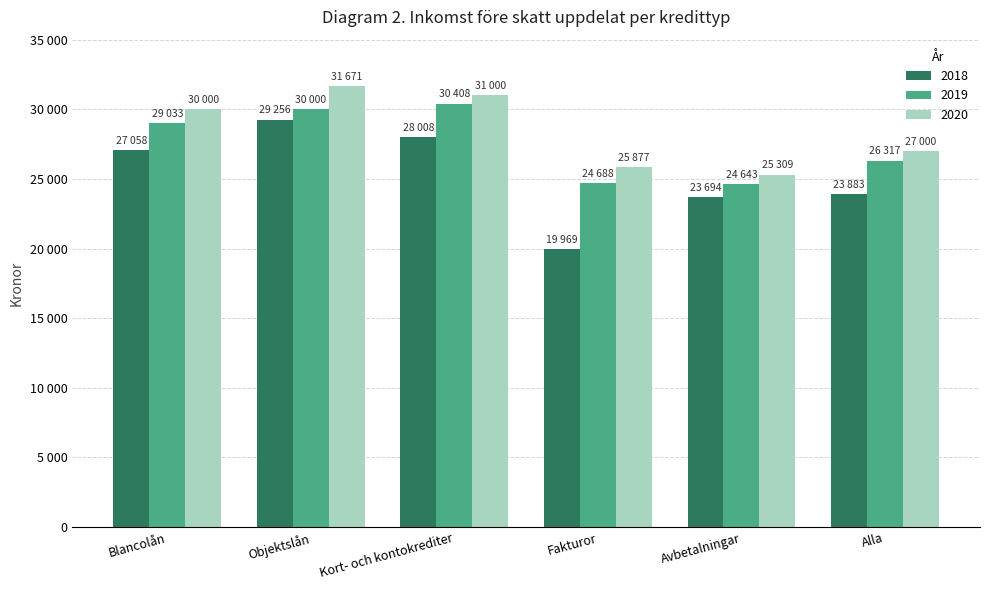

What are all the series names shown in the legend?

2018, 2019, 2020